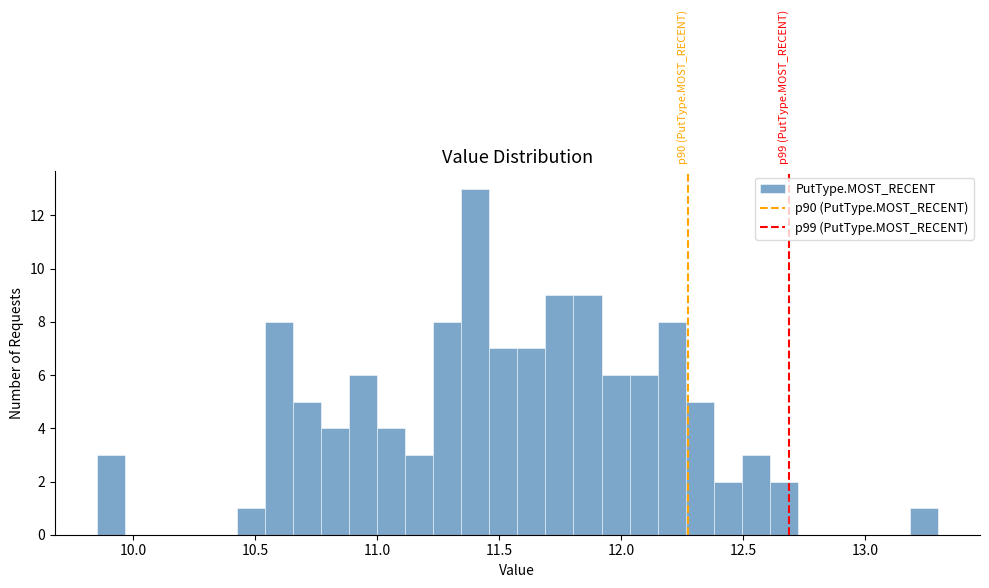

Around what value on the x-axis is the tallest bar? Give the approximate position of its centre, as read against the axis.

11.40